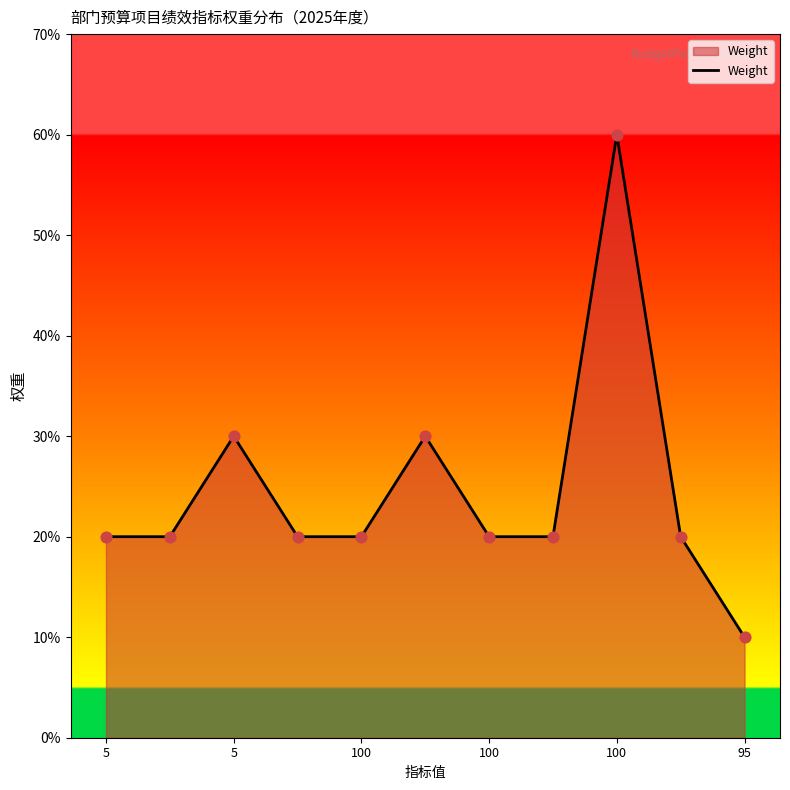

What is the minimum value shown in the chart?

10